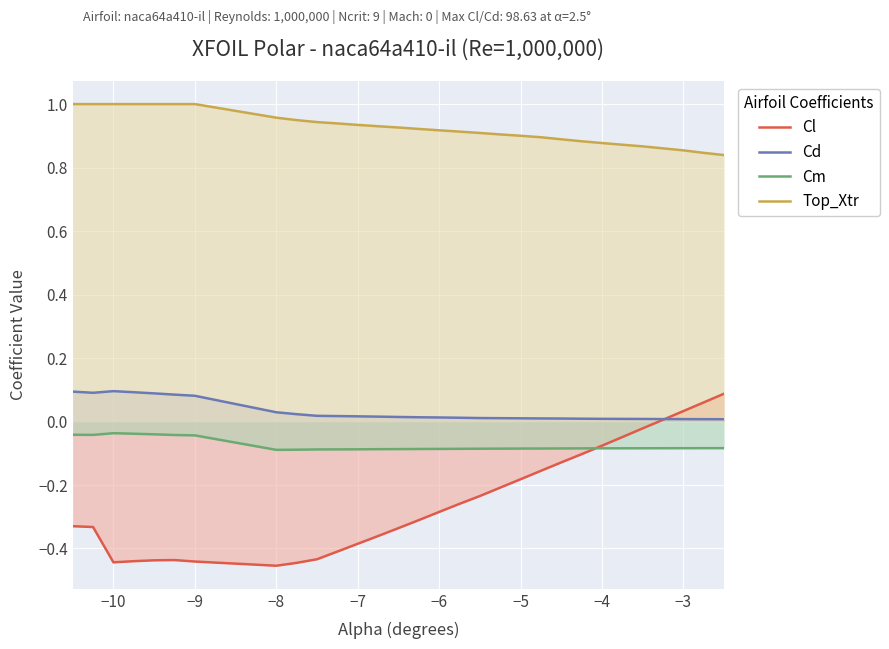

Does the chart display data point markers on the line(s)?

No